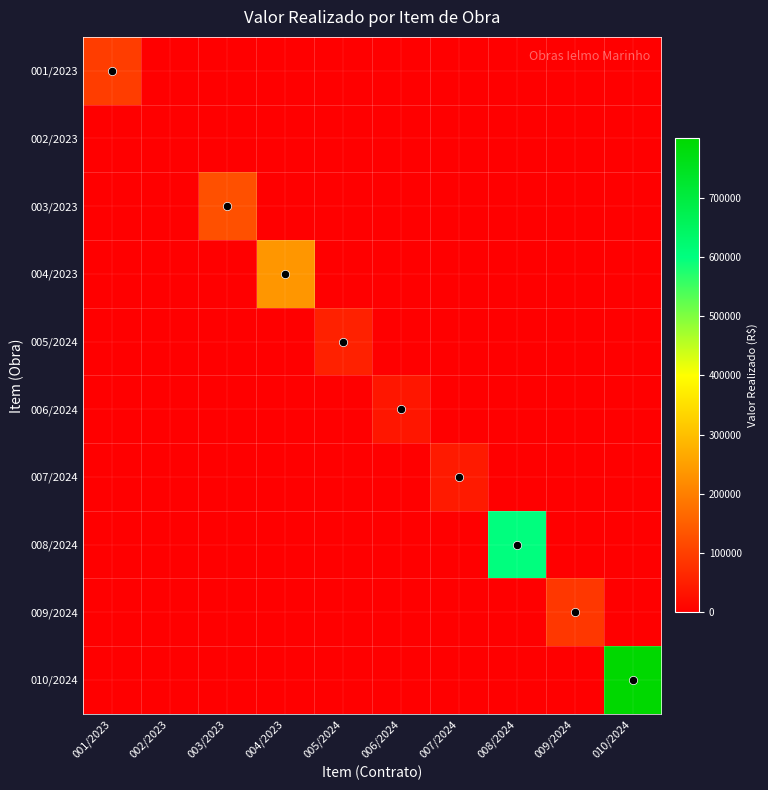

At how many categories does at least one series exceed 422631?

2